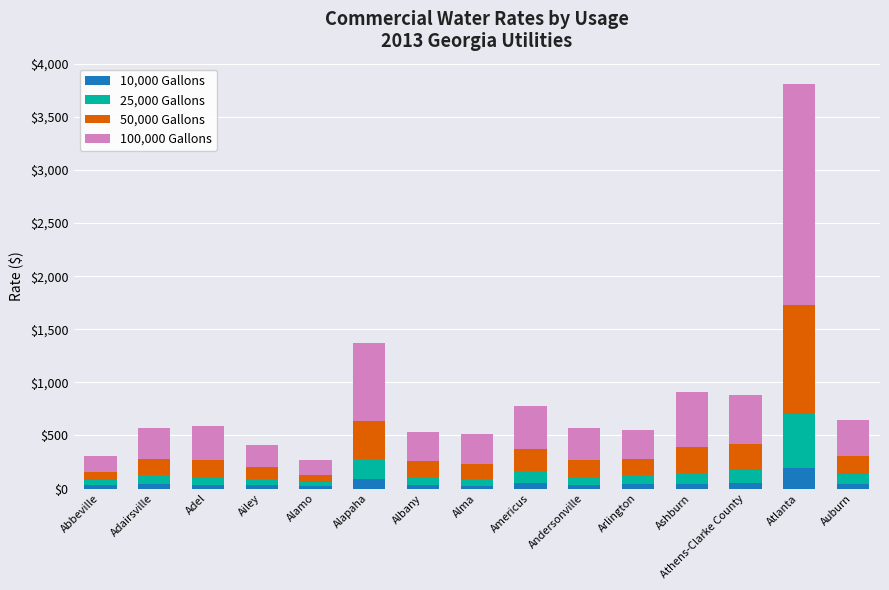

What is the highest value of the 10,000 Gallons series?

192.3